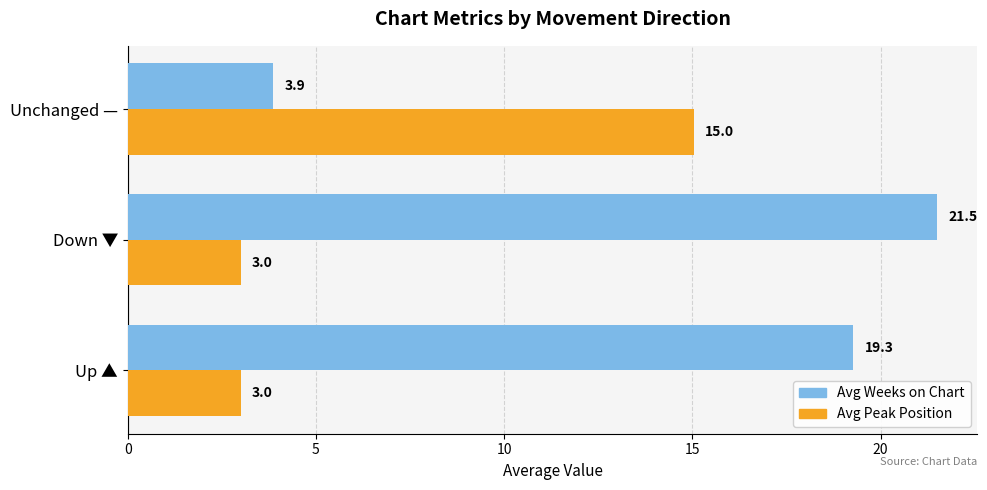

Rank the series by their average value, from lowest to highest.

Avg Peak Position, Avg Weeks on Chart